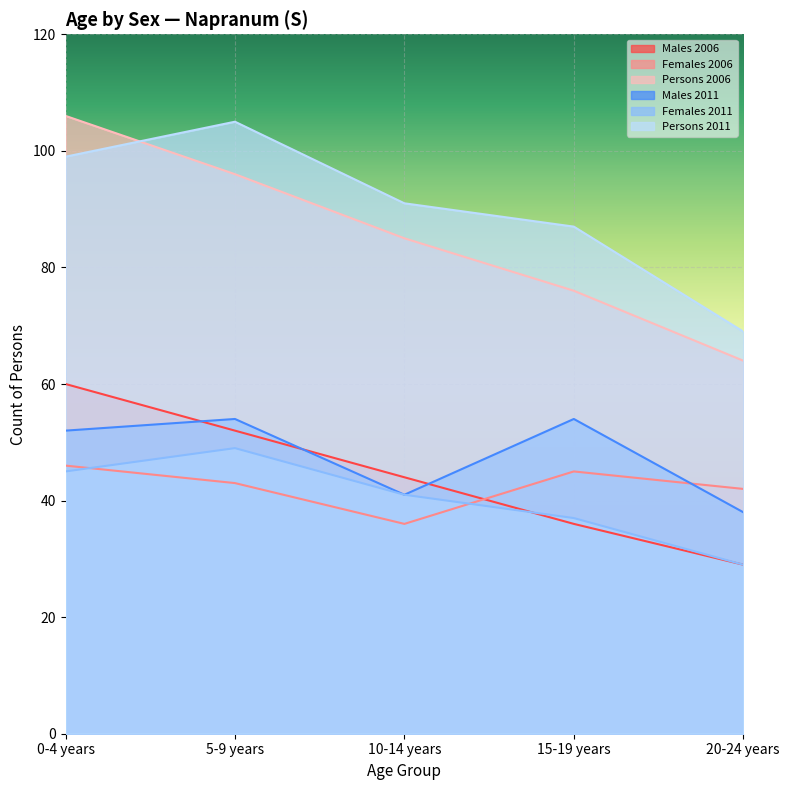

Reading left to right, list all the values displayed in this chart.

Males 2006: 0-4 years=60	5-9 years=52	10-14 years=44	15-19 years=36	20-24 years=29
Females 2006: 0-4 years=46	5-9 years=43	10-14 years=36	15-19 years=45	20-24 years=42
Persons 2006: 0-4 years=106	5-9 years=96	10-14 years=85	15-19 years=76	20-24 years=64
Males 2011: 0-4 years=52	5-9 years=54	10-14 years=41	15-19 years=54	20-24 years=38
Females 2011: 0-4 years=45	5-9 years=49	10-14 years=41	15-19 years=37	20-24 years=29
Persons 2011: 0-4 years=99	5-9 years=105	10-14 years=91	15-19 years=87	20-24 years=69